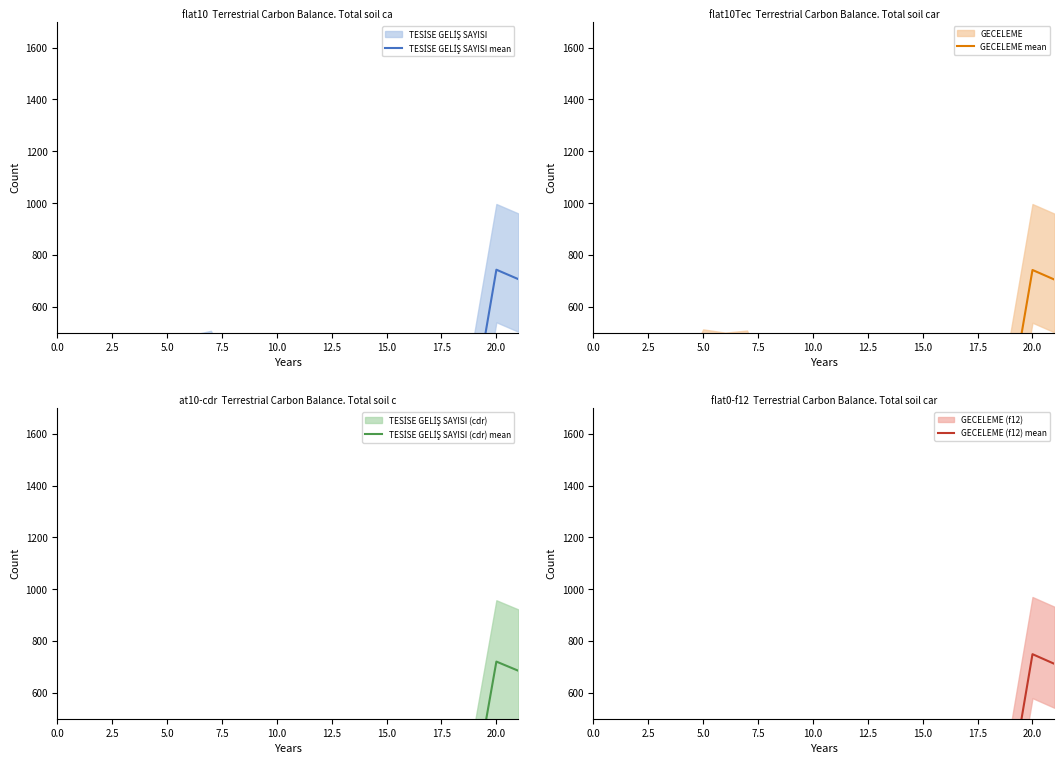

Is this an area chart (filled region under the line)?

No